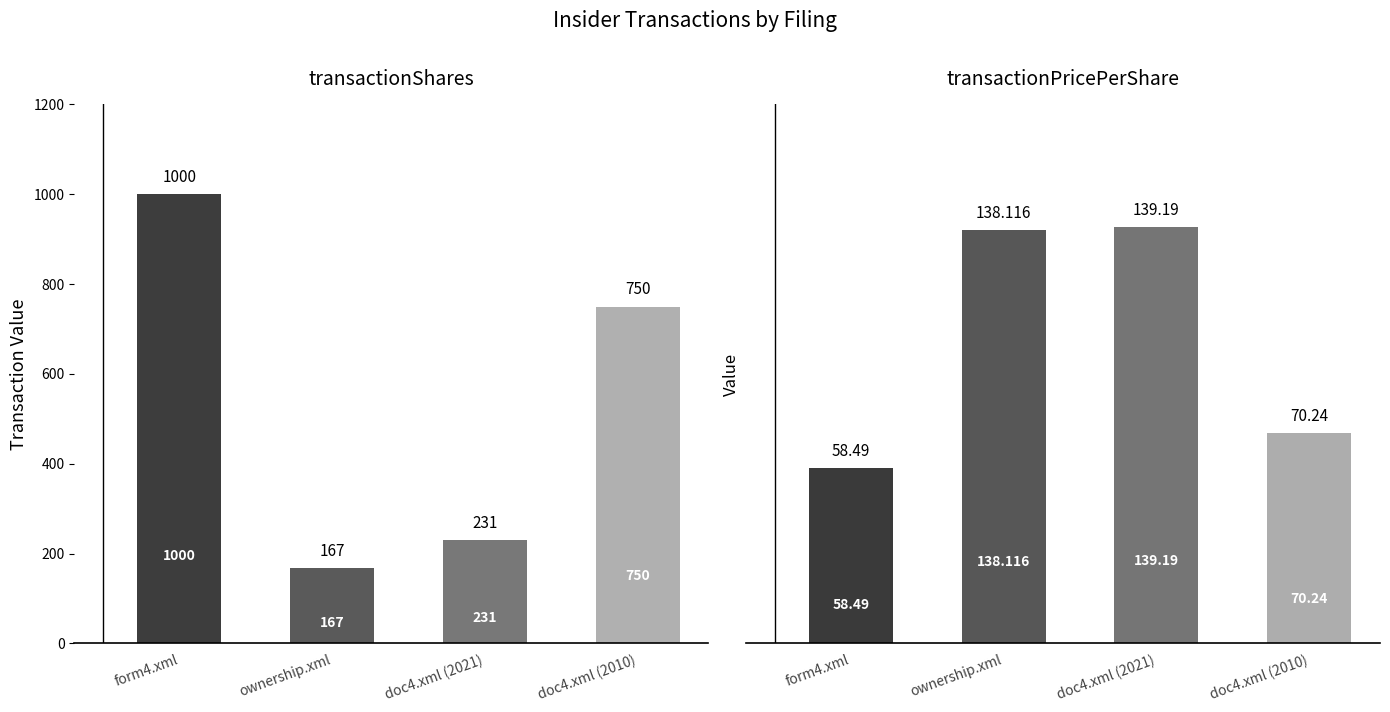

Is the value of transactionShares at doc4.xml (2021) greater than the value of transactionPricePerShare at doc4.xml (2010)?

Yes